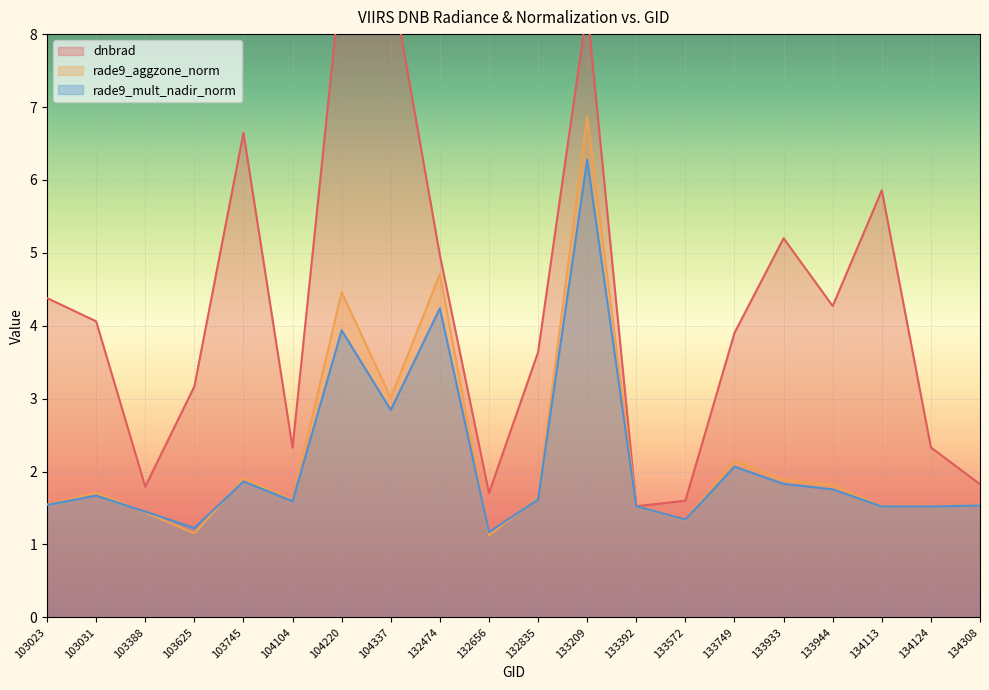

What is the difference between the maximum and minimum values in the rade9_aggzone_norm series?

5.7